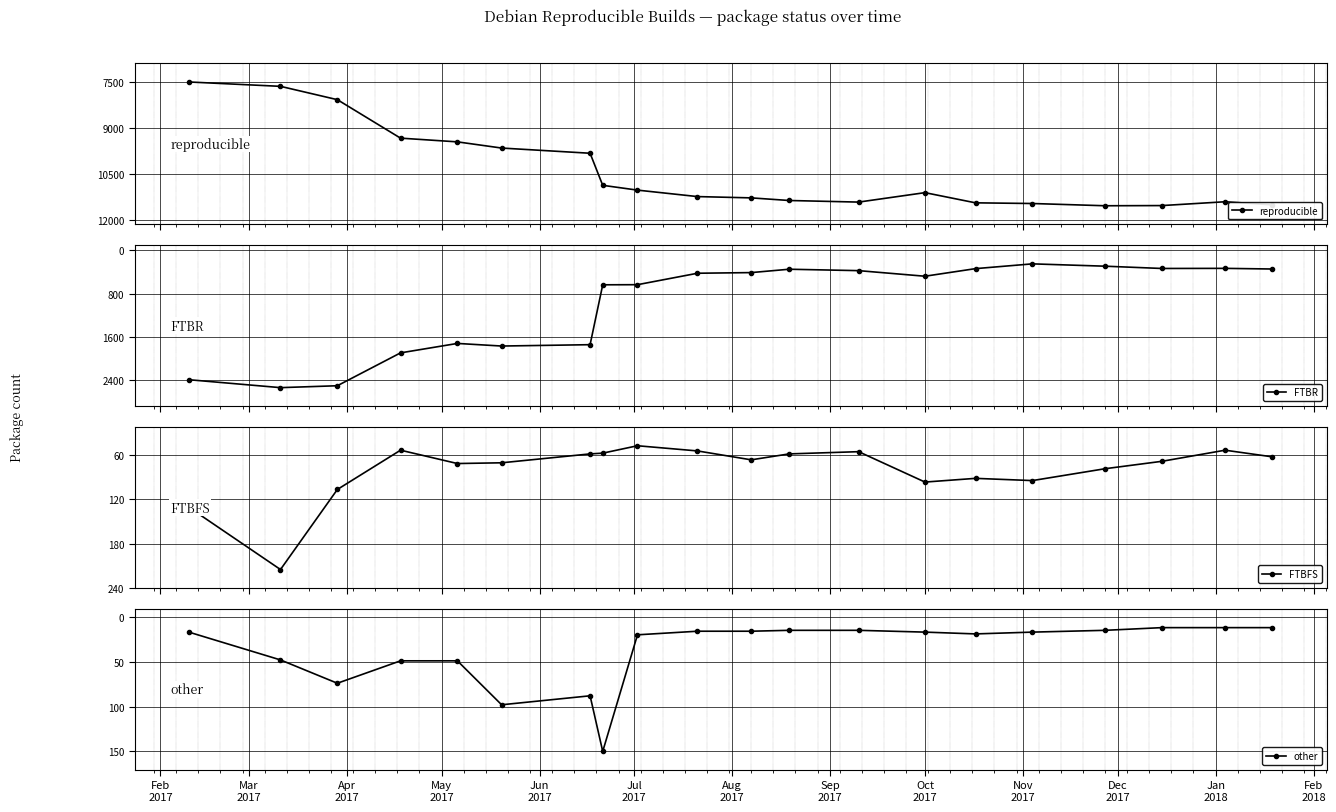

How many values in the reproducible series are below 11239?

10